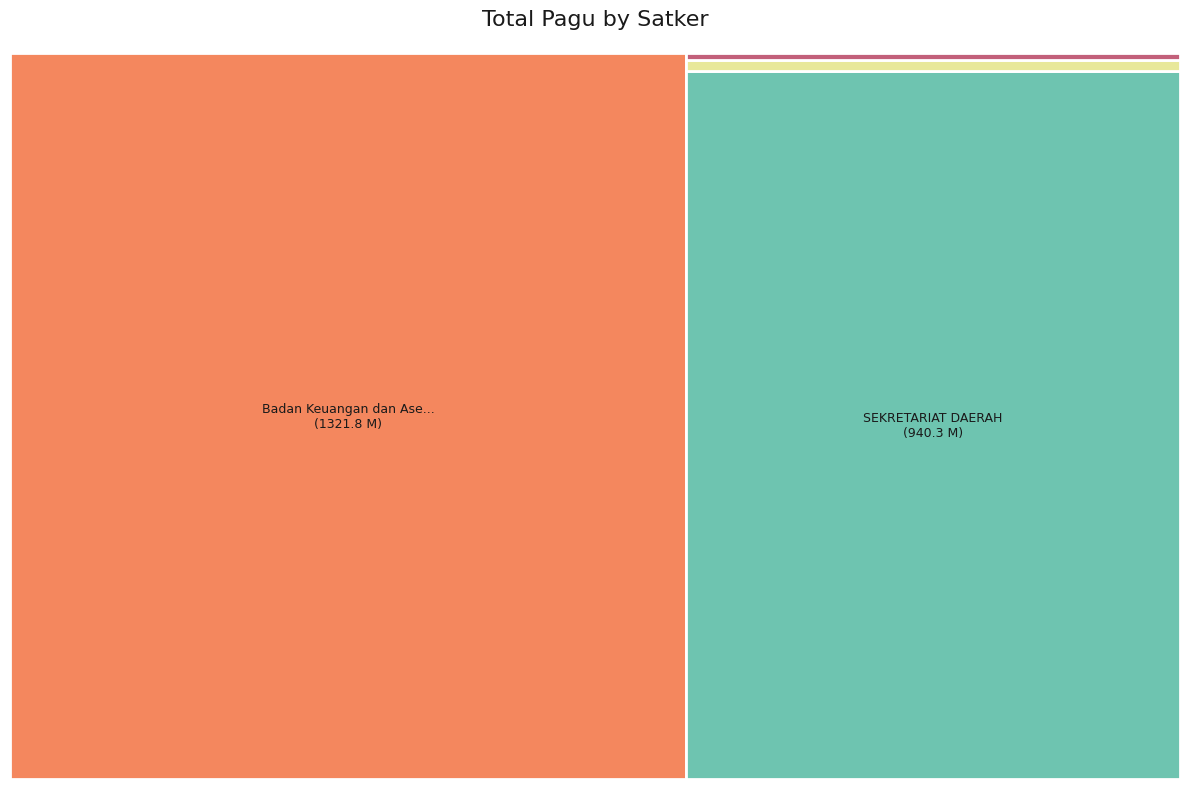

Between SEKRETARIAT DAERAH and SEKRETARIAT DAERAH, which is larger?

SEKRETARIAT DAERAH